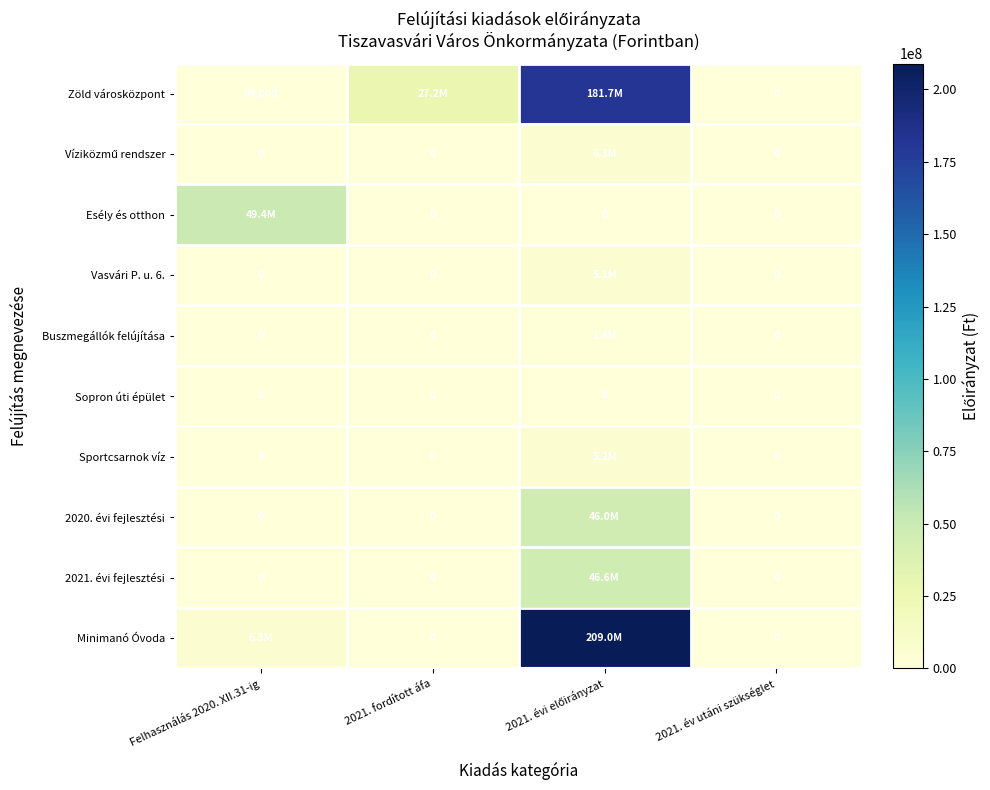

Is the value of 2020. évi fejlesztési at 2021. év utáni szükséglet greater than the value of Buszmegállók felújítása at 2021. év utáni szükséglet?

No